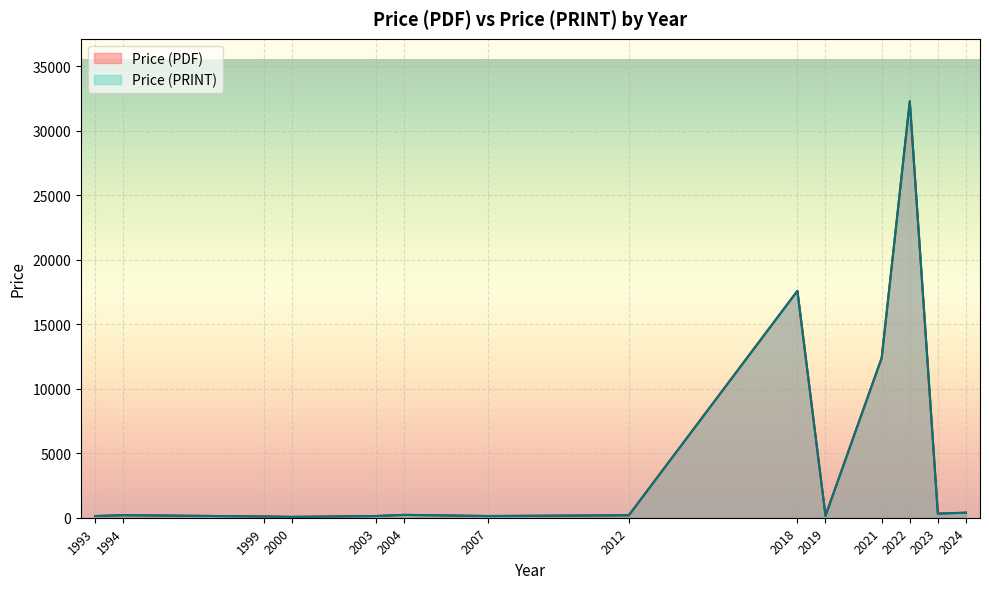

How many series are shown in this chart?

2